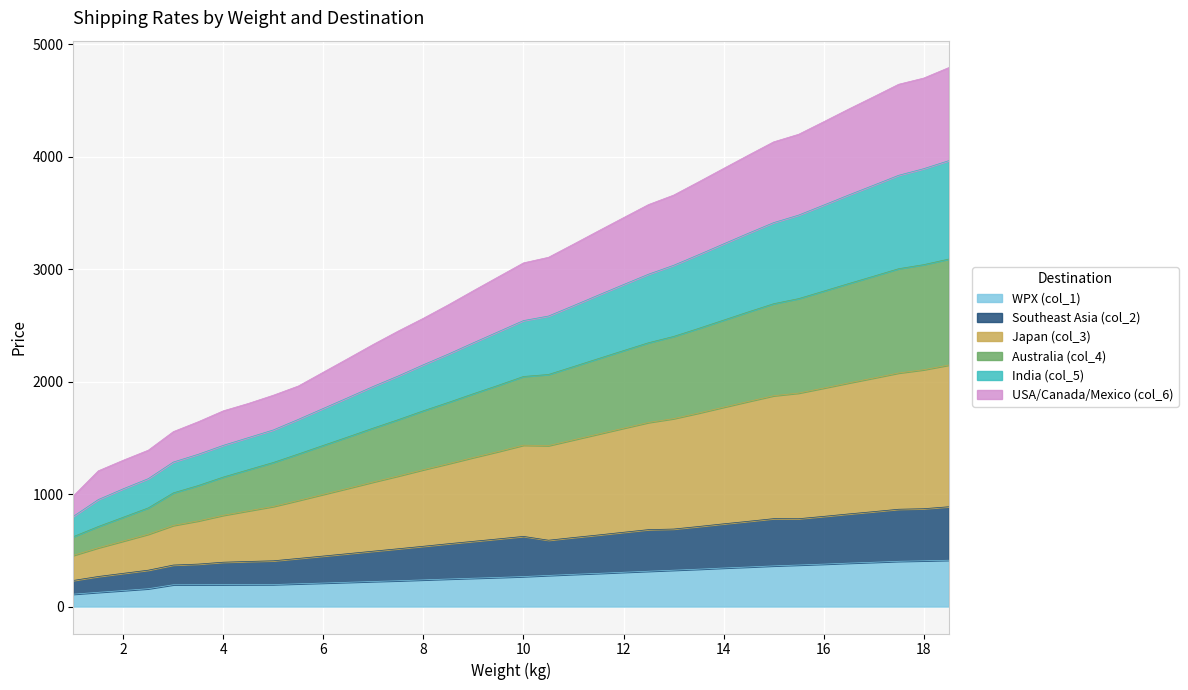

What is the minimum value for WPX (col_1)?

110.2